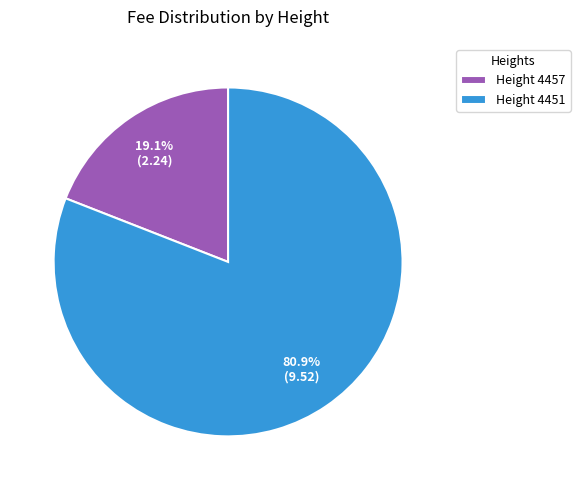

Count the number of slices in the pie.

2